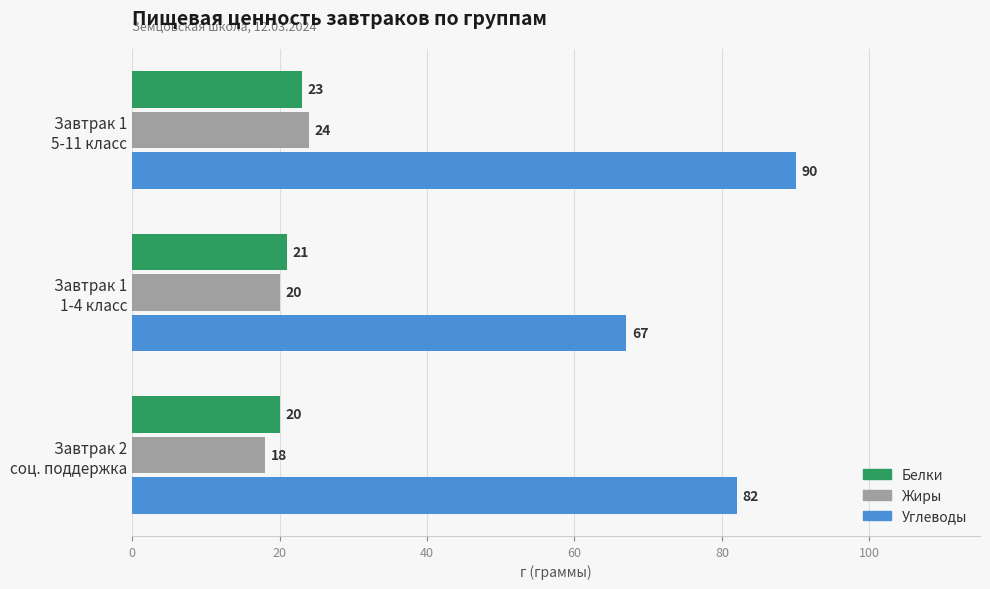

Which series has the largest total across all categories?

Углеводы